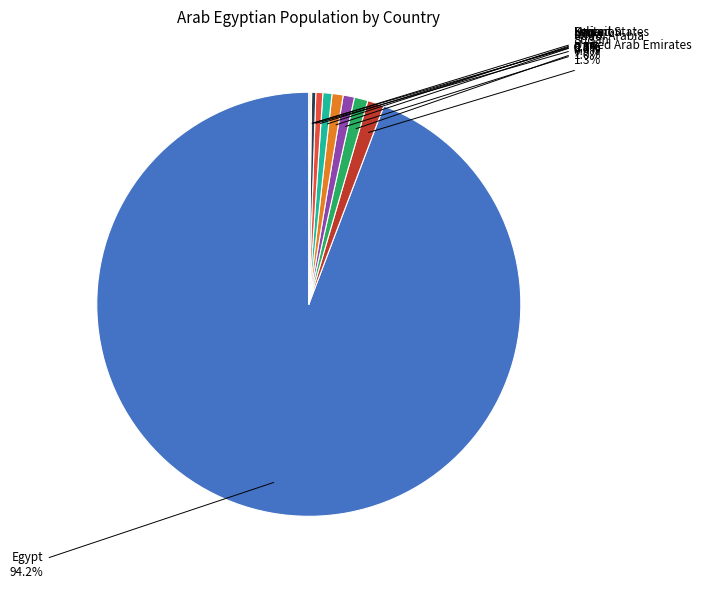

Which slice is the largest?

Egypt